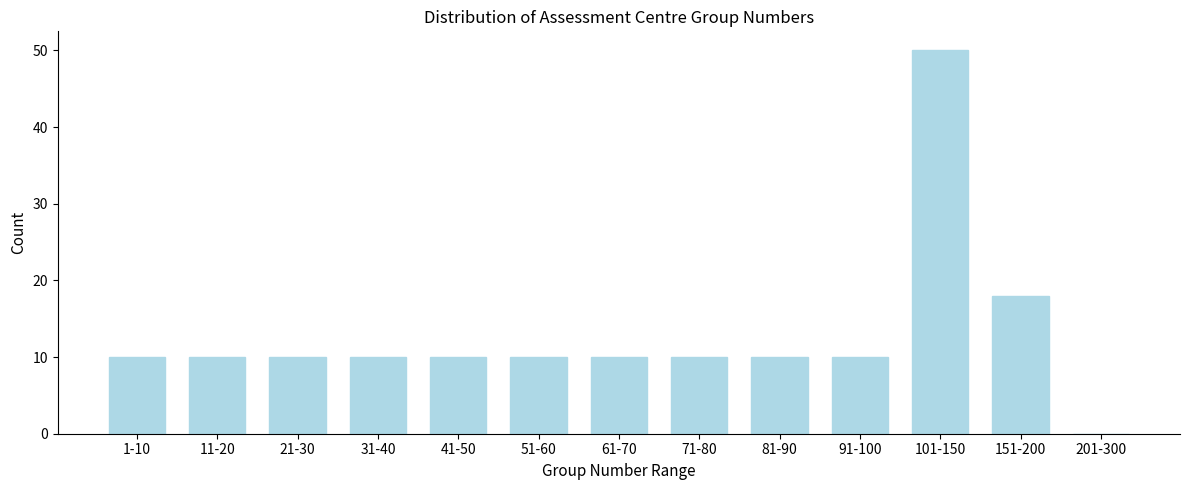

Reading right to left, list all the values displayed in this chart.

201-300=0	151-200=18	101-150=50	91-100=10	81-90=10	71-80=10	61-70=10	51-60=10	41-50=10	31-40=10	21-30=10	11-20=10	1-10=10